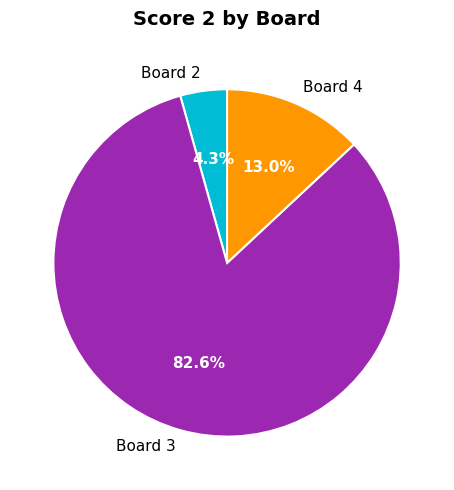

Is it true that Board 3 is 77% of the pie?

False